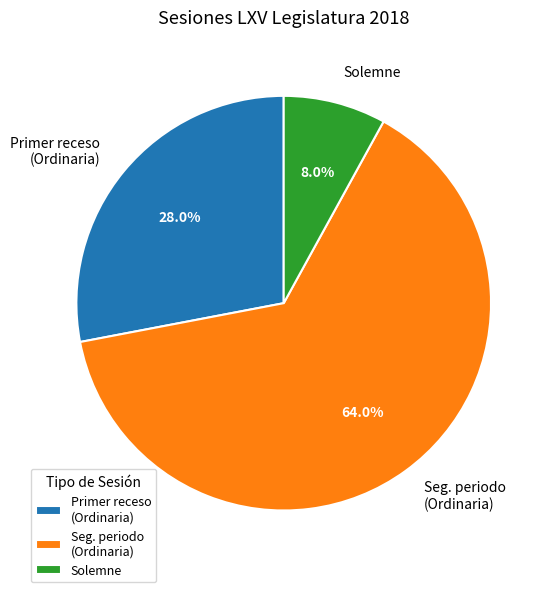

Count the number of slices in the pie.

3